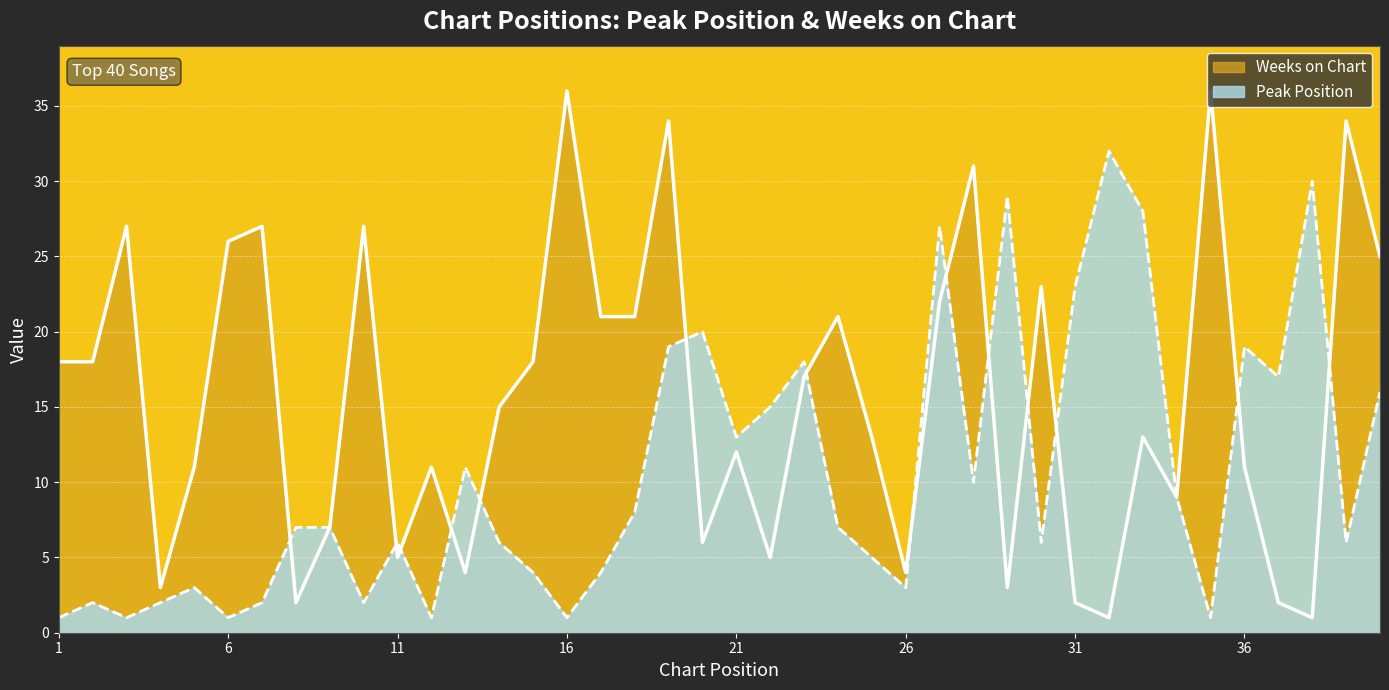

What value does the Weeks on Chart series have at 10?

27